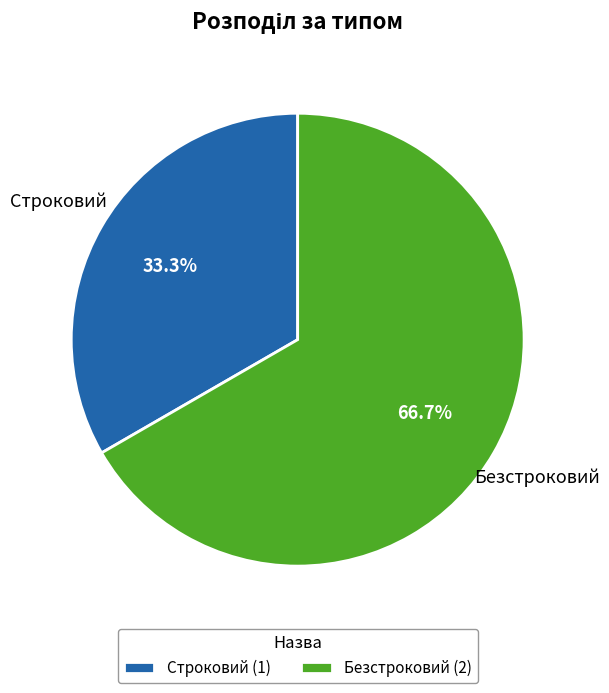

True or false: Строковий accounts for 42% of the total.

False